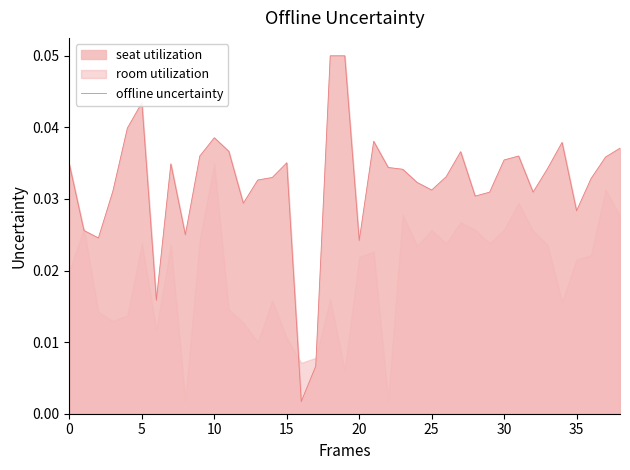

What is the sum of the values at 19 and 22?

0.1